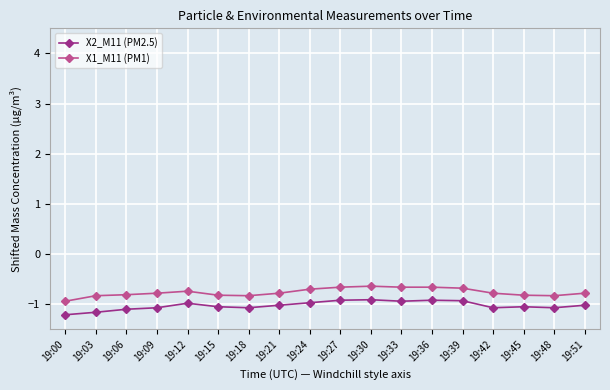

What is the minimum value for X1_M11 (PM1)?

-0.9